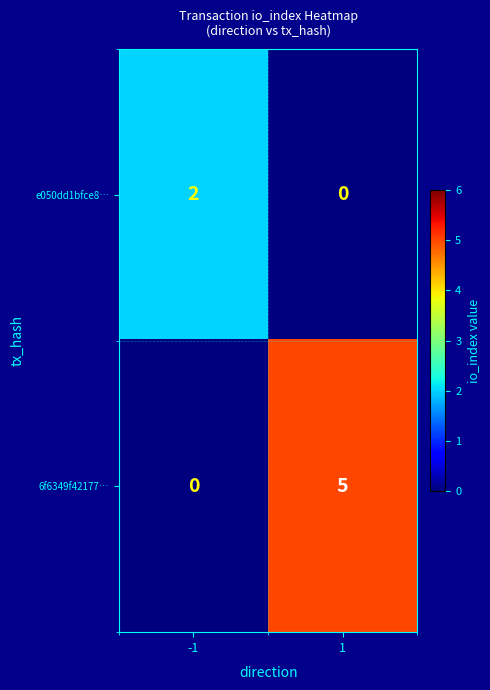

What is the sum of the 6f6349f42177… values at 1 and -1?

5